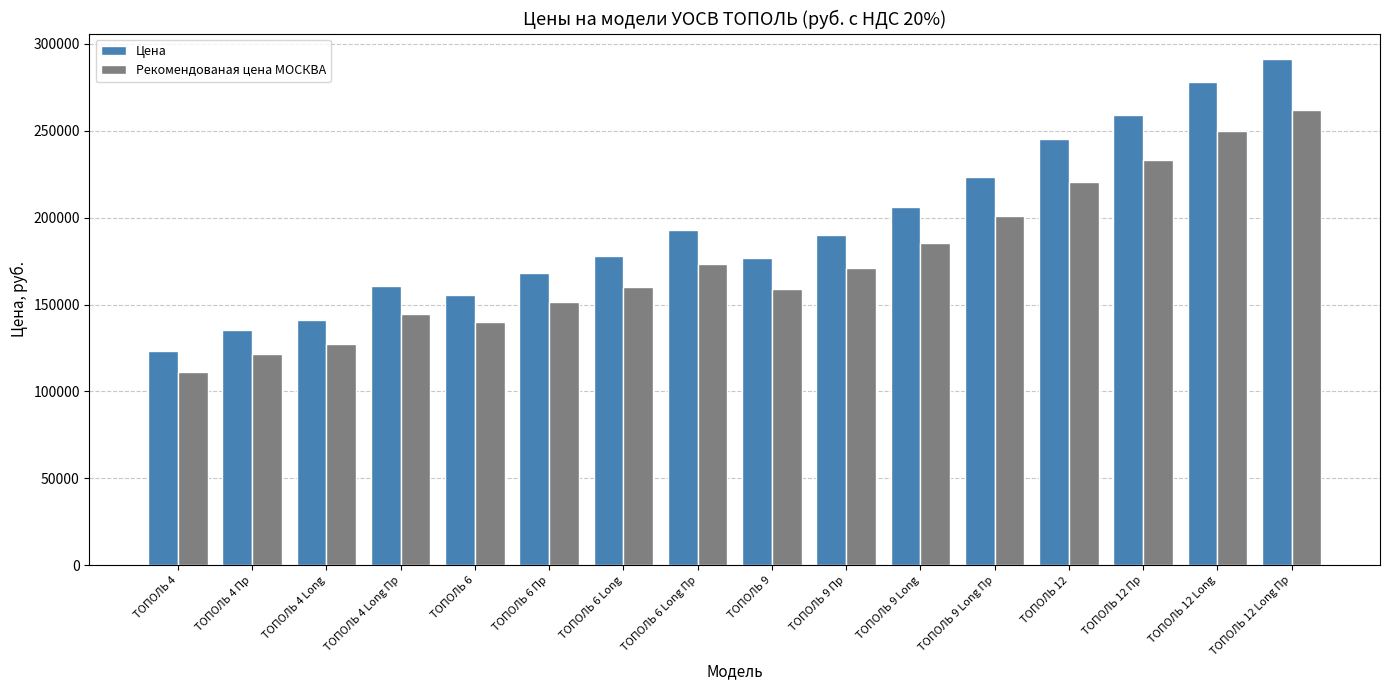

Which series has the largest total across all categories?

Цена